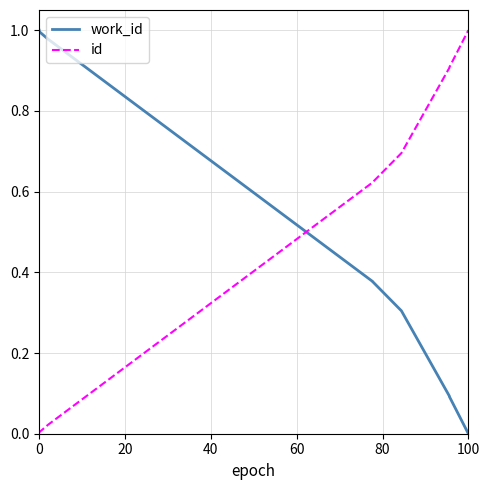

Does the chart display data point markers on the line(s)?

No